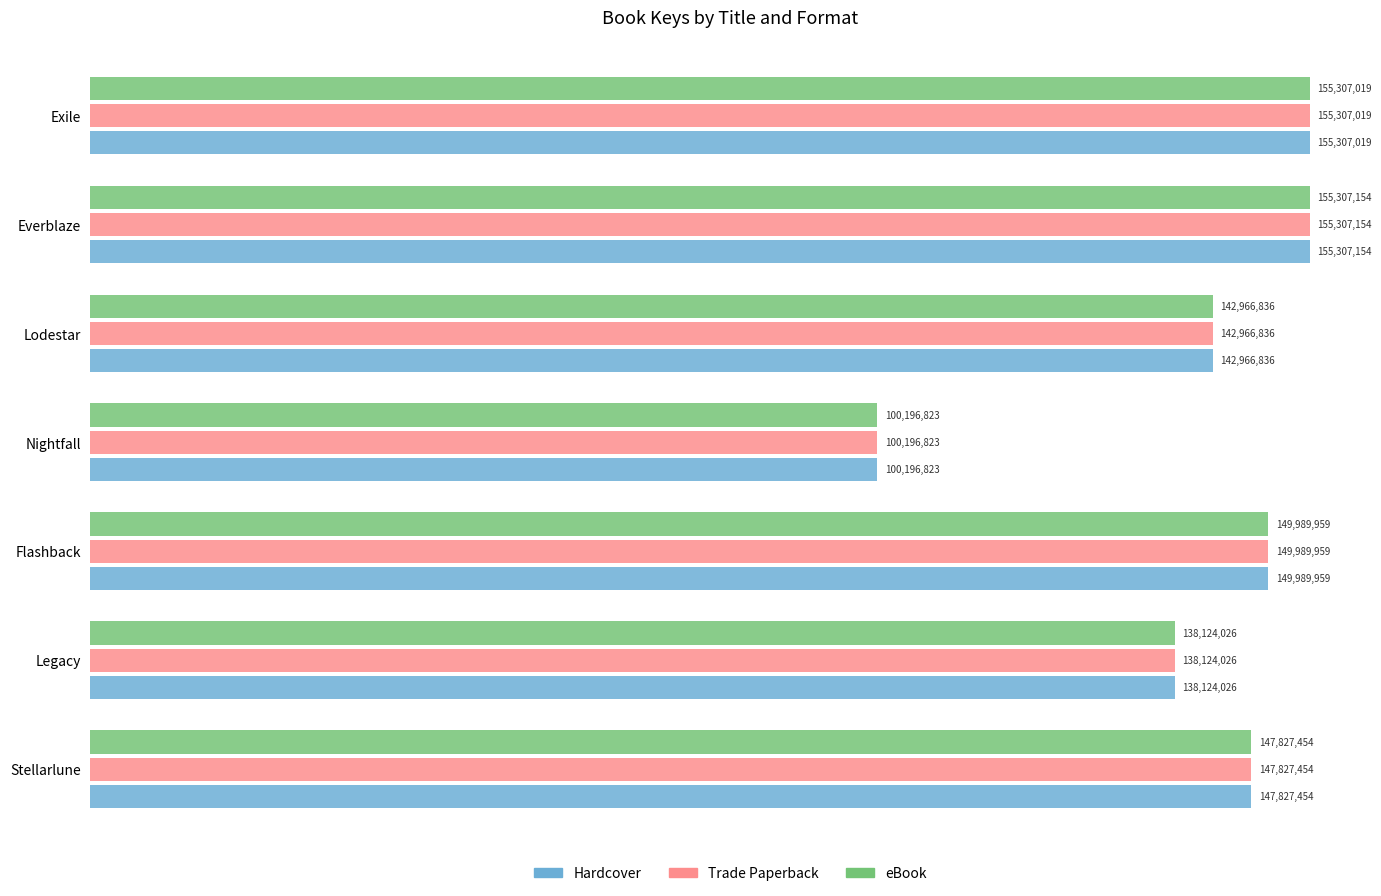

Where is eBook nearest to the value 127751988?

Legacy